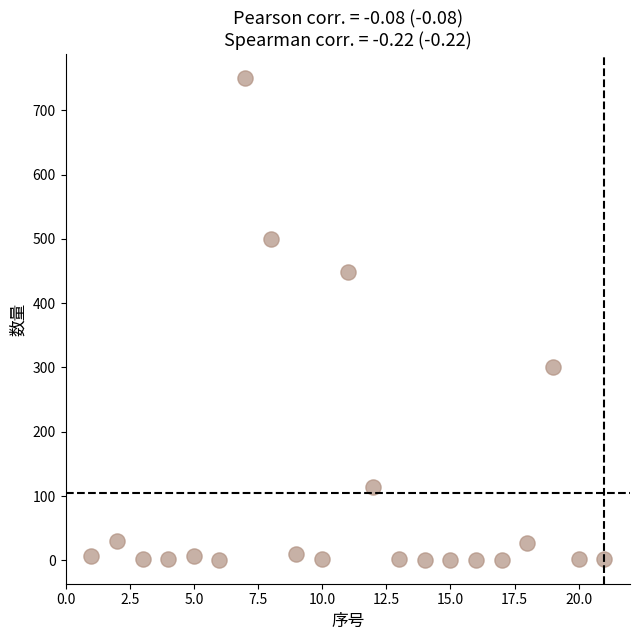

What is the range of Y values (max minus min)?

749